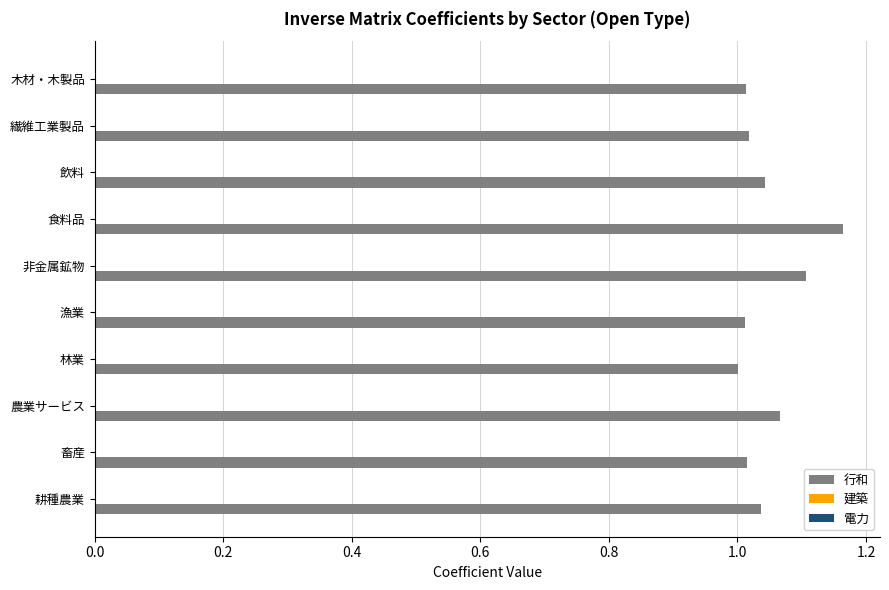

Which category has the highest value across all series?

食料品